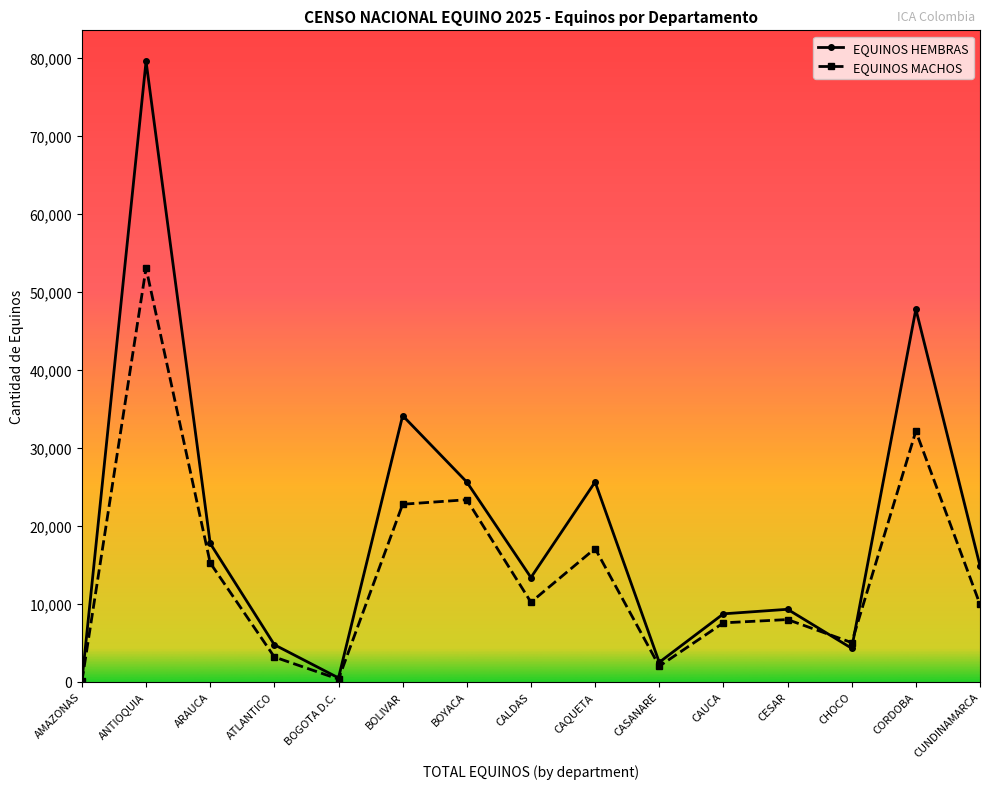

What is the average value of the EQUINOS MACHOS series?

13969.4